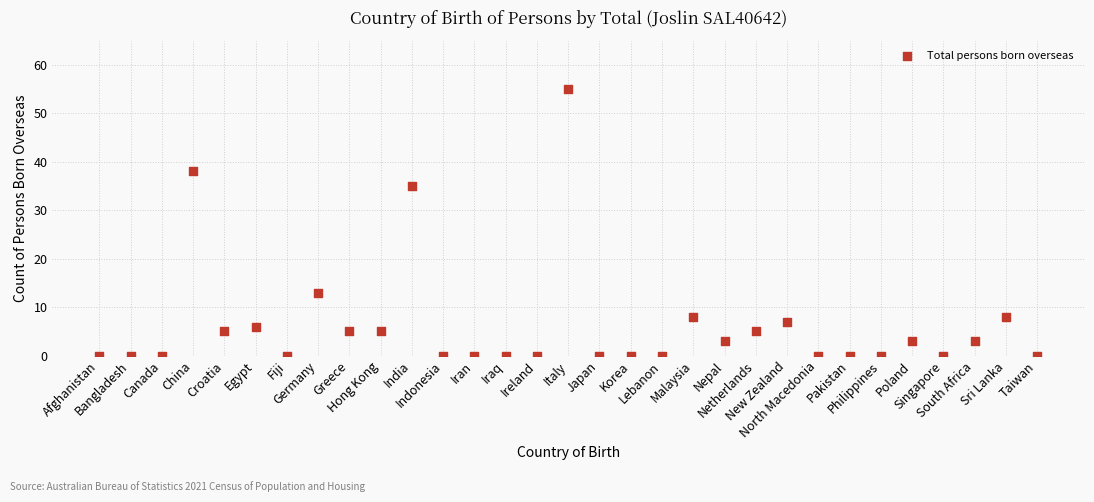

What is the range of Y values (max minus min)?

55